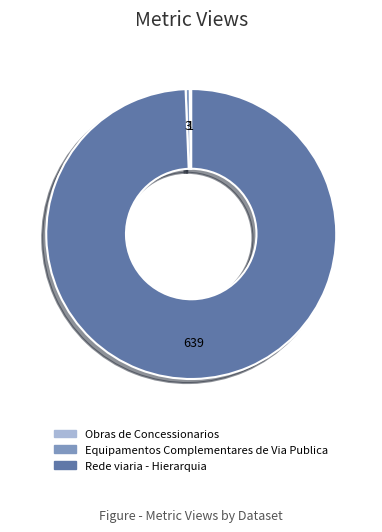

Do Equipamentos Complementares de Via Publica and Rede viaria - Hierarquia together represent more than half of the pie?

Yes